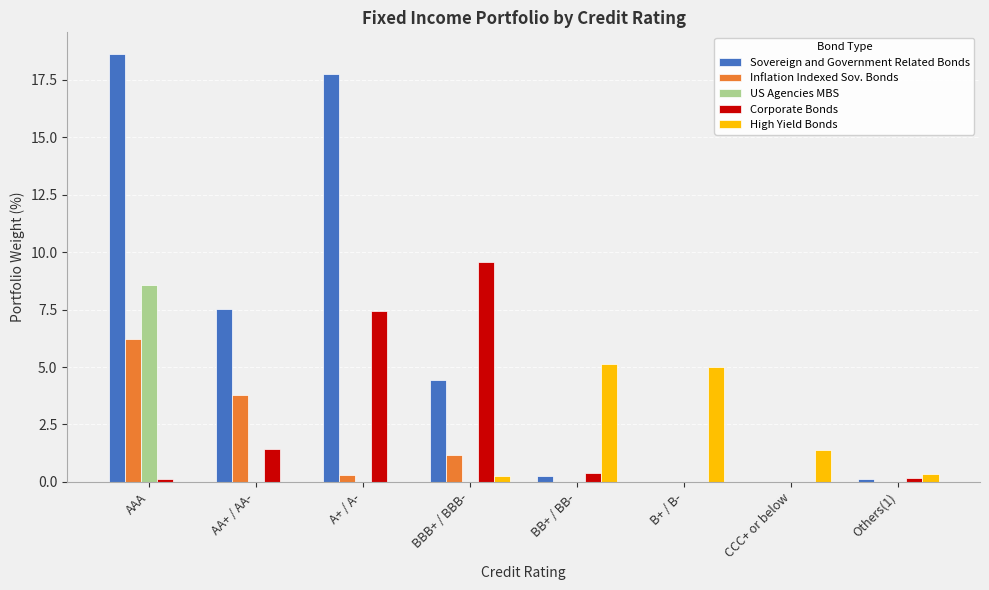

Which category has the highest value in the Inflation Indexed Sov. Bonds series?

AAA